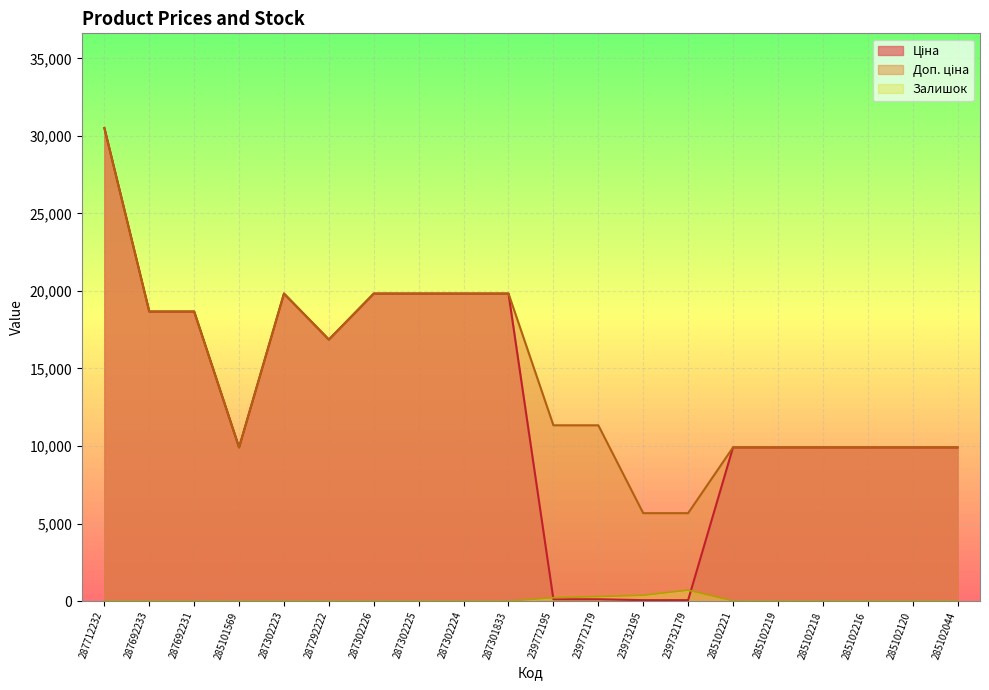

At which label is Доп. ціна closest to 18089?

287692233